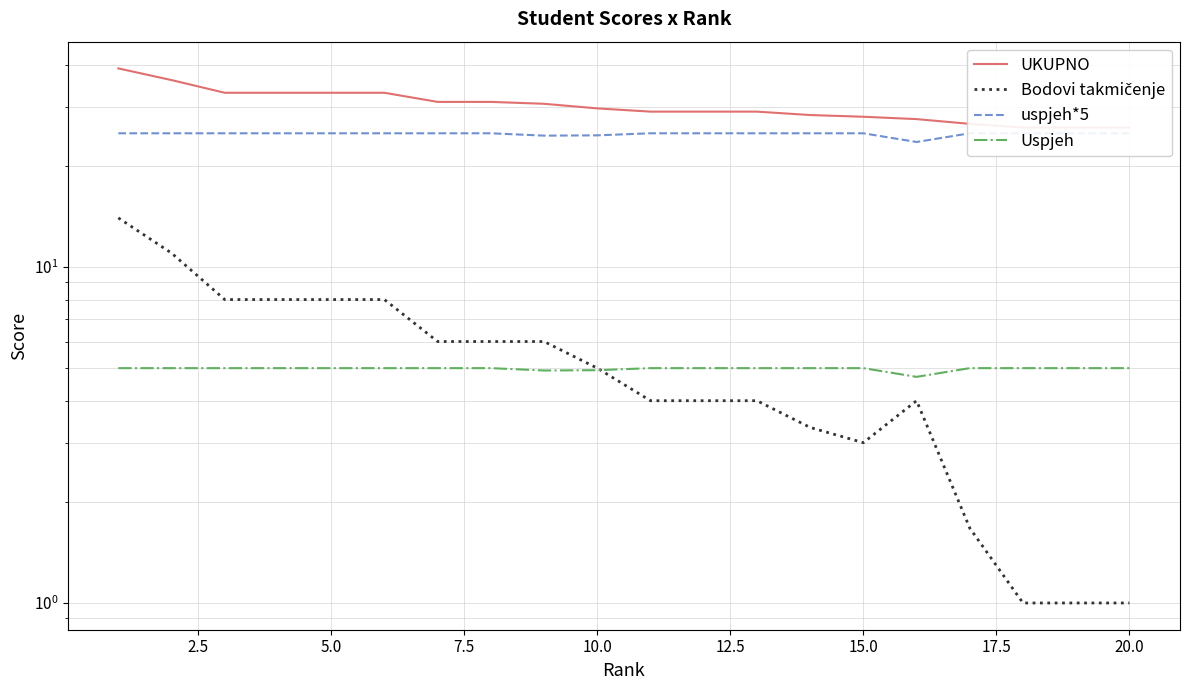

True or false: Uspjeh has more than 0 interior local peaks.

False